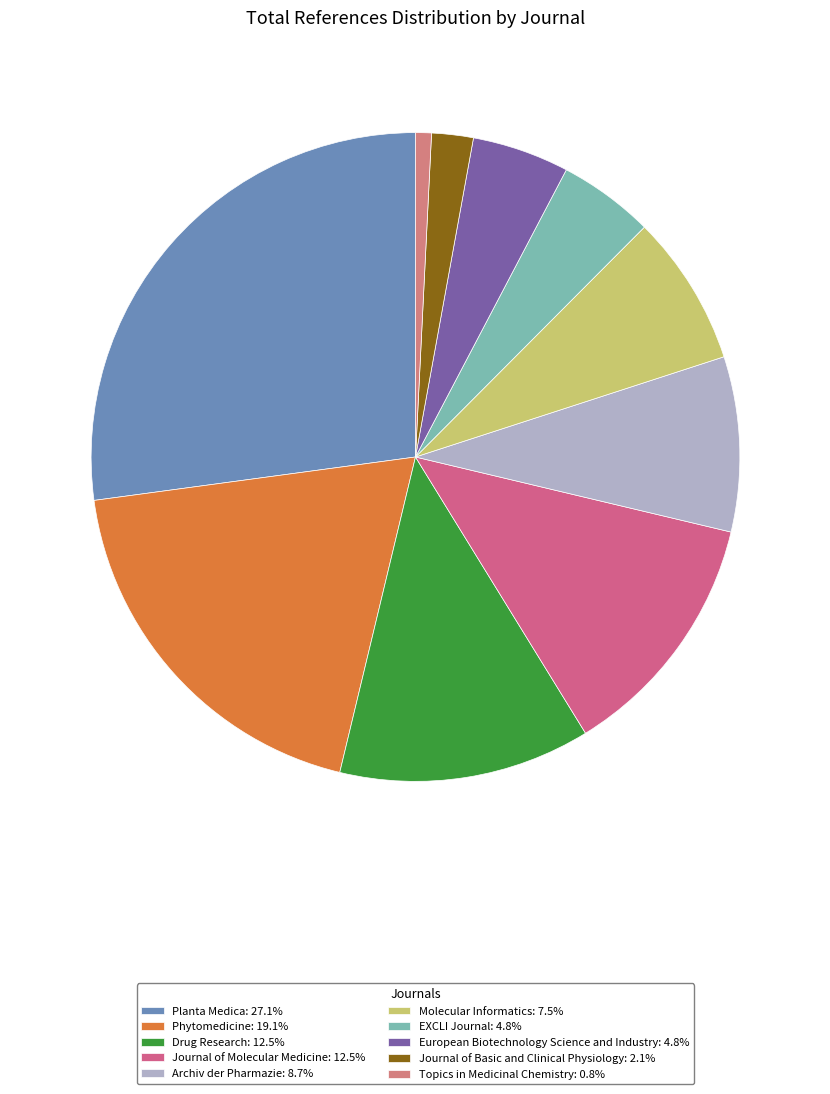

Which category has the biggest portion of the pie?

Planta Medica